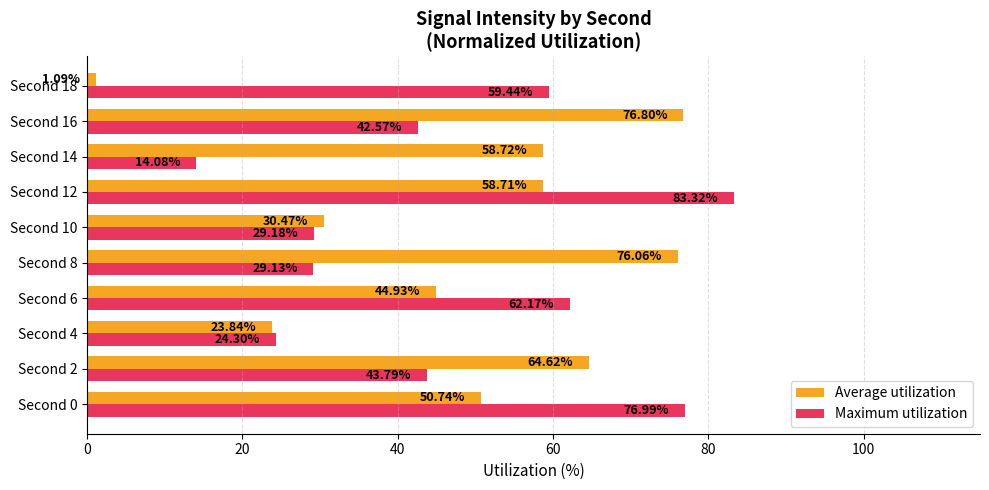

What are all the series names shown in the legend?

Average utilization, Maximum utilization